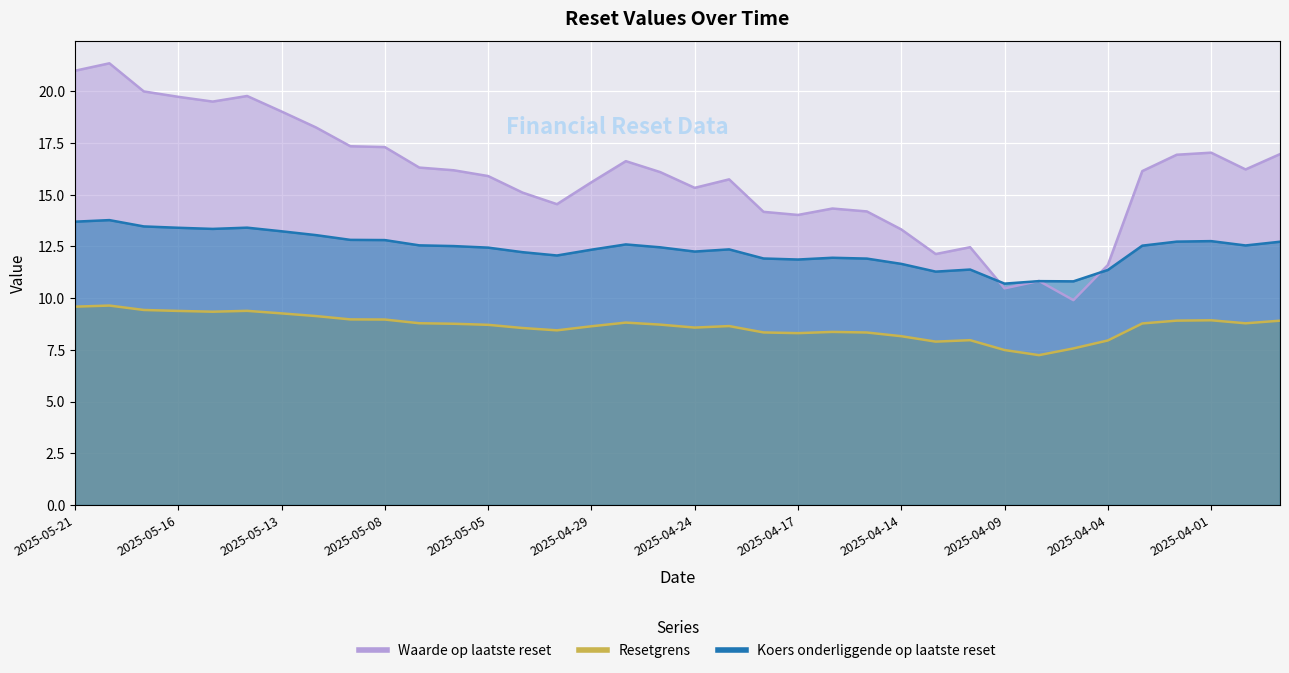

True or false: Koers onderliggende op laatste reset has a value of 12.7 at 2025-04-02.

True